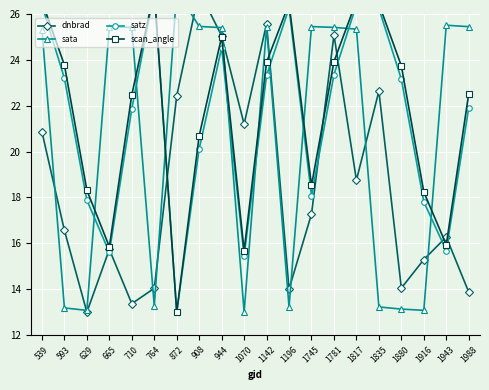

What is the sum of the dnbrad values at 1142 and 908?

52.6